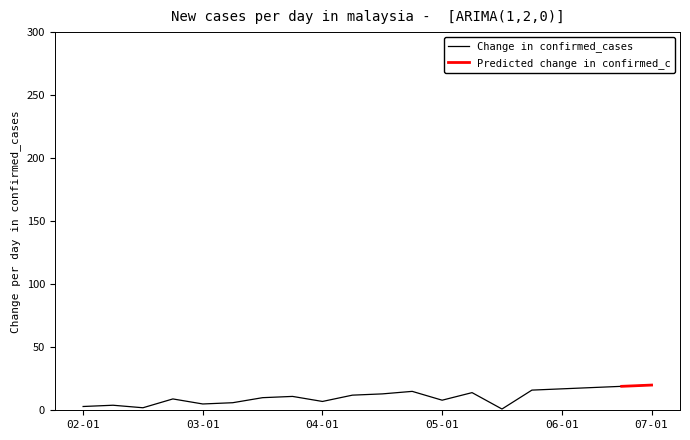

What is the minimum value shown in the chart?

1